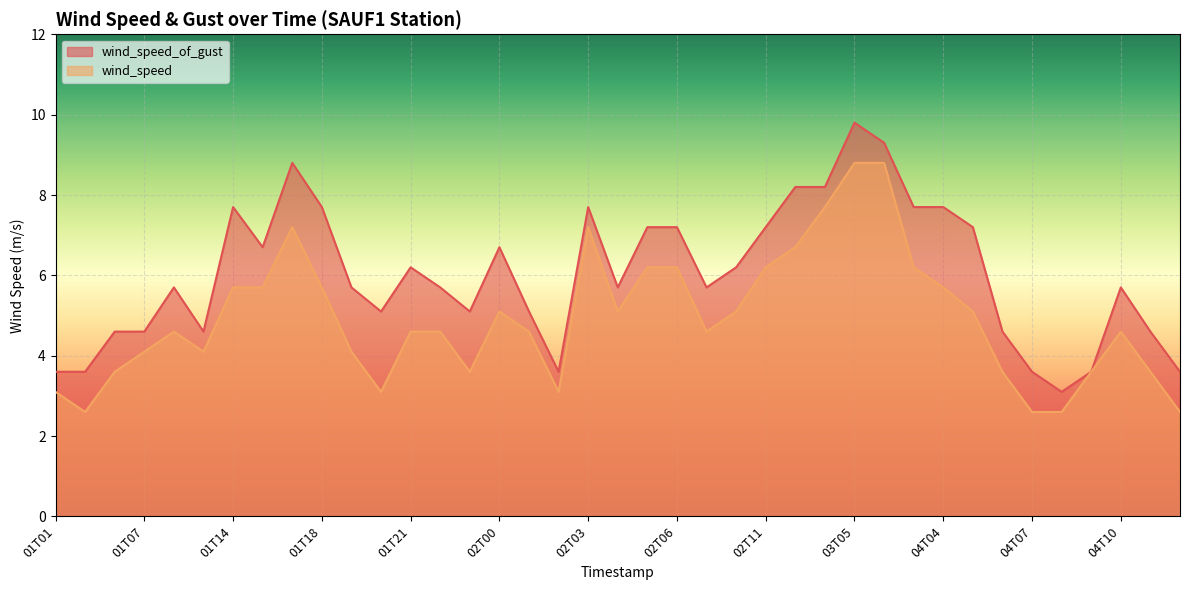

True or false: wind_speed_of_gust and wind_speed cross at least once.

False